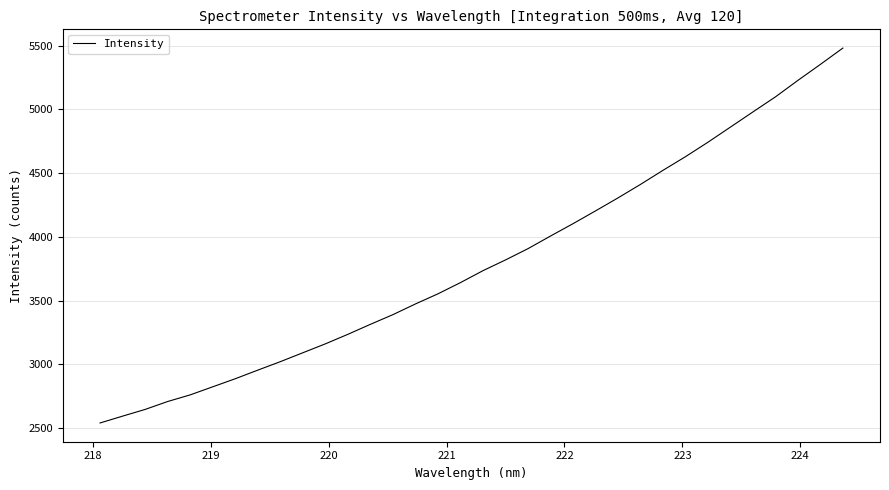

What is the smallest value displayed?

2539.0